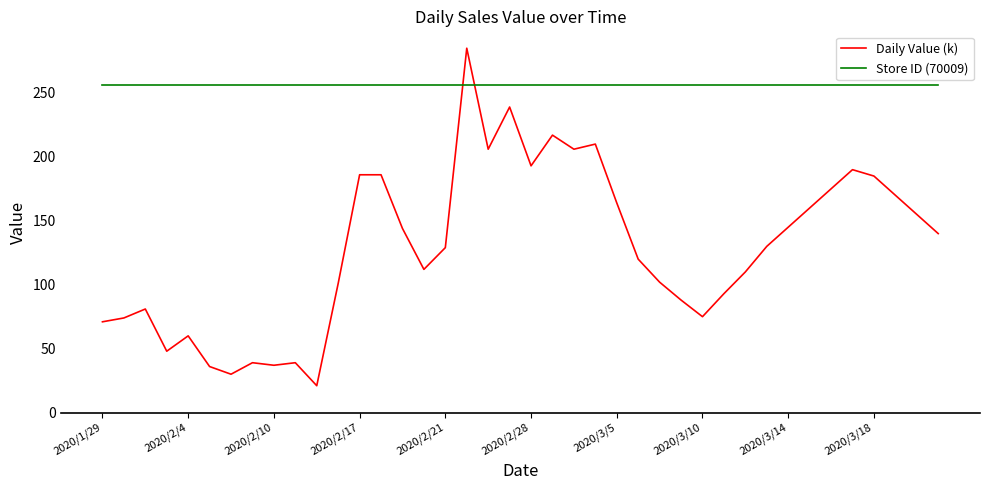

Which series has the largest total across all categories?

Store ID (70009)